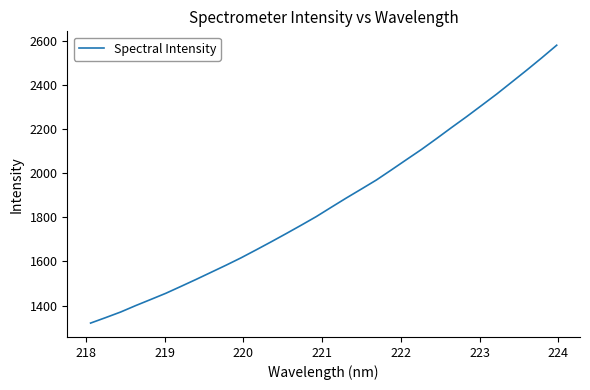

What is the difference between the maximum and minimum values?

1258.8